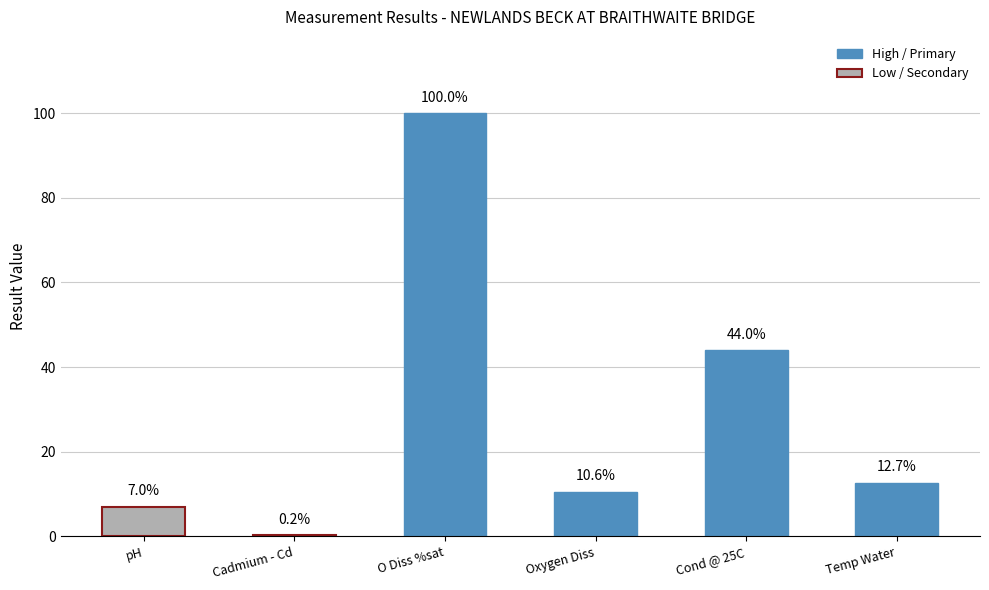

Which category has the highest value across all series?

O Diss %sat